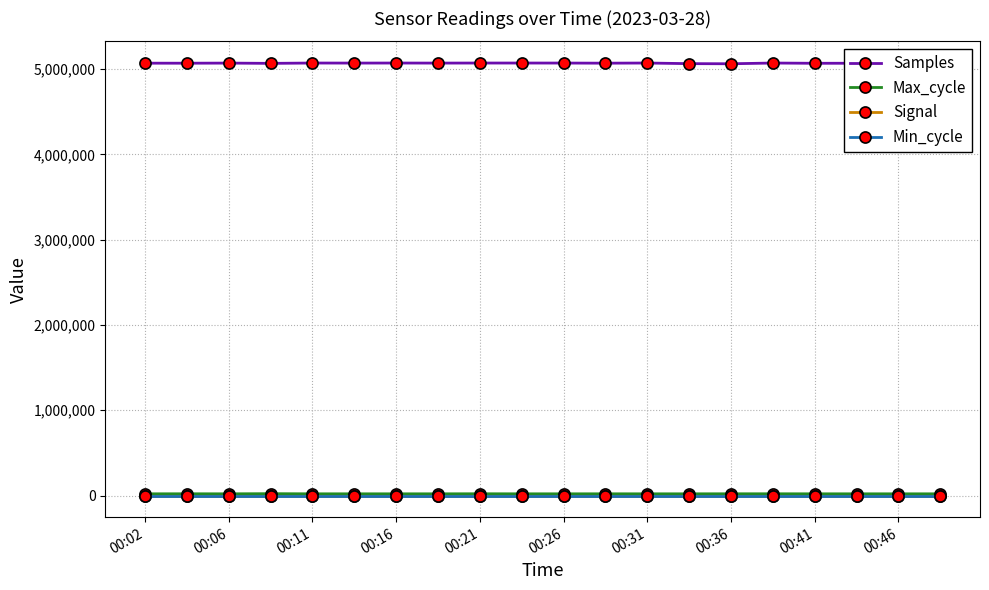

In Signal, how many points are higher than both neighbors (excluding endpoints)?

3